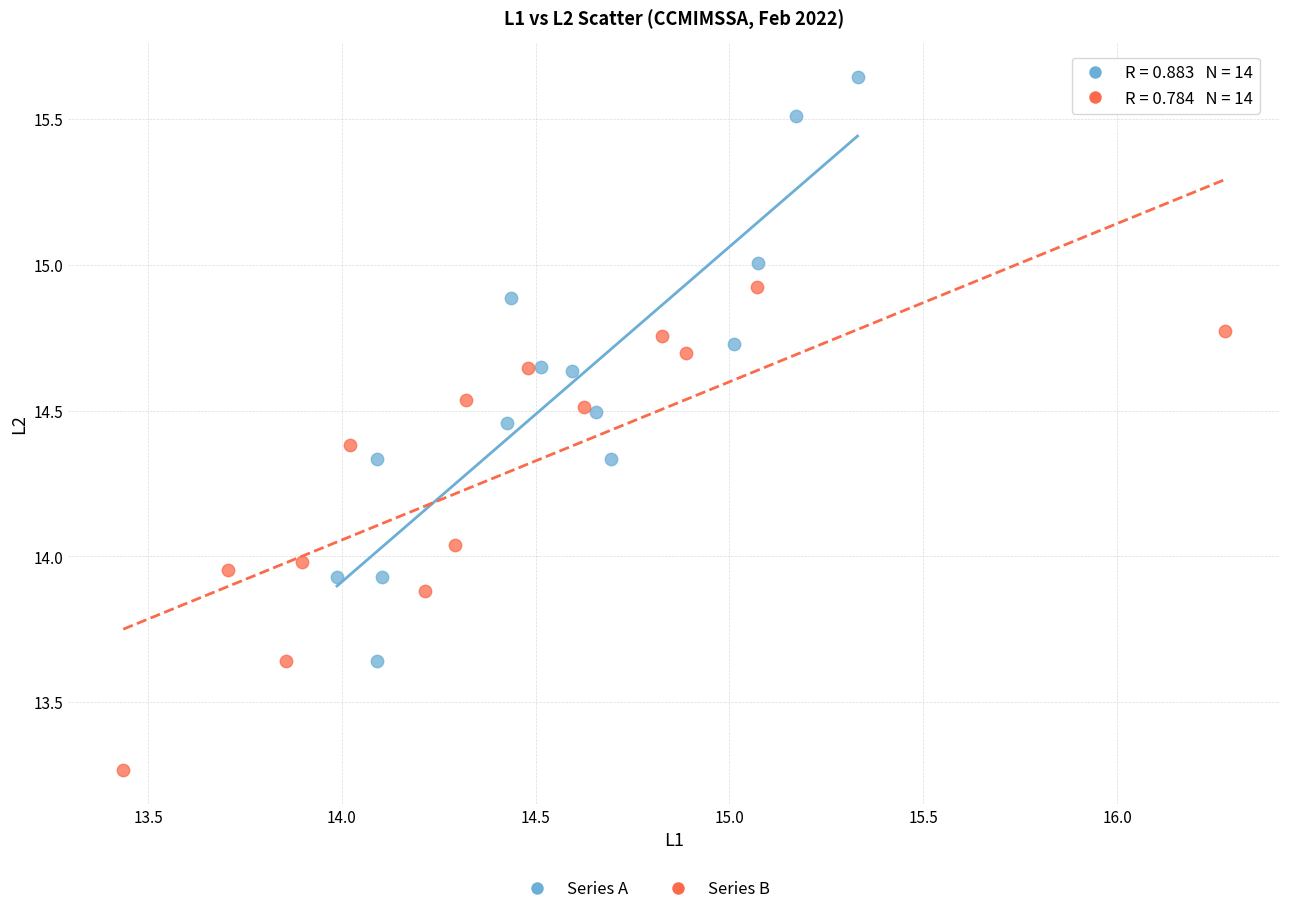

Which series reaches the minimum Y coordinate?

Series B